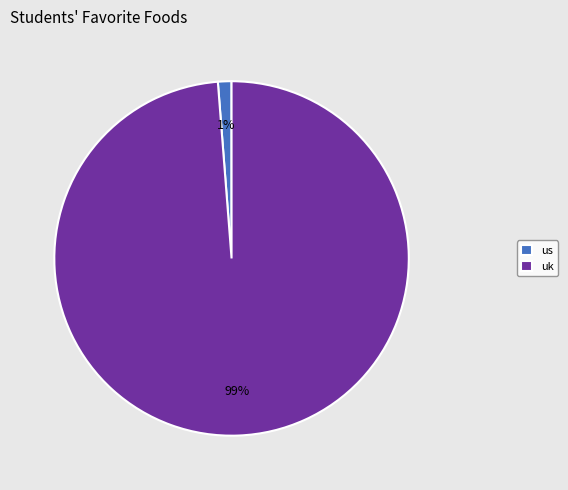

Rank the categories by value from lowest to highest.

us, uk